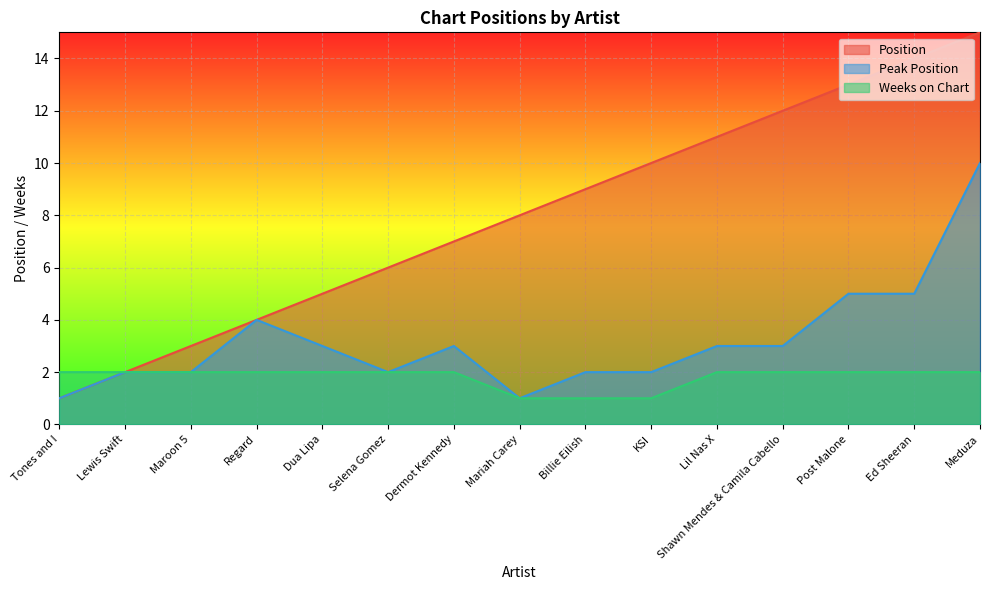

What position from the right is Regard?

12